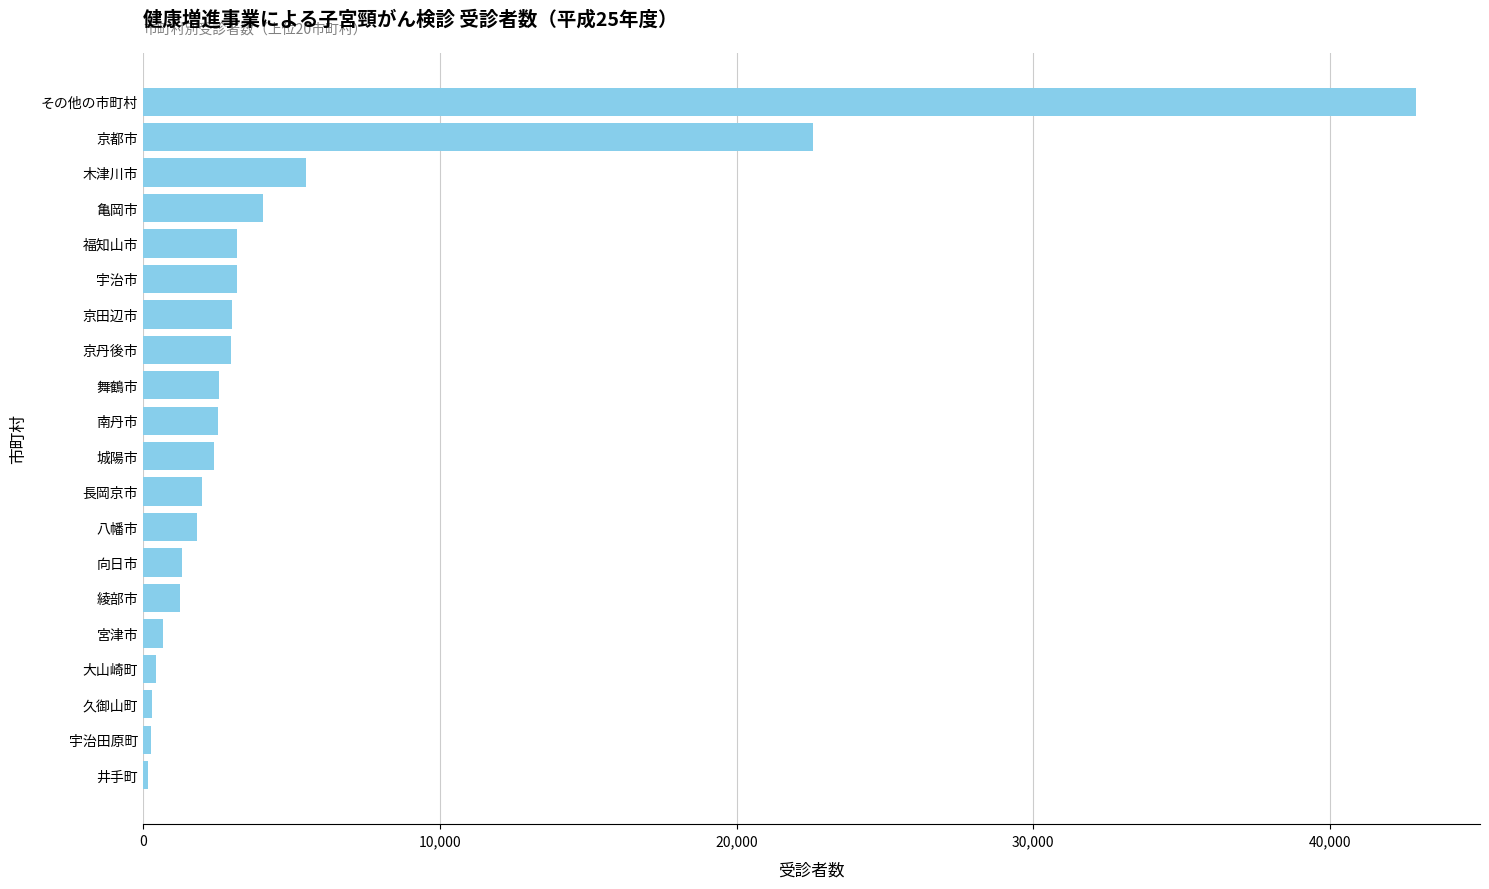

What is the difference between the maximum and minimum values?

42743